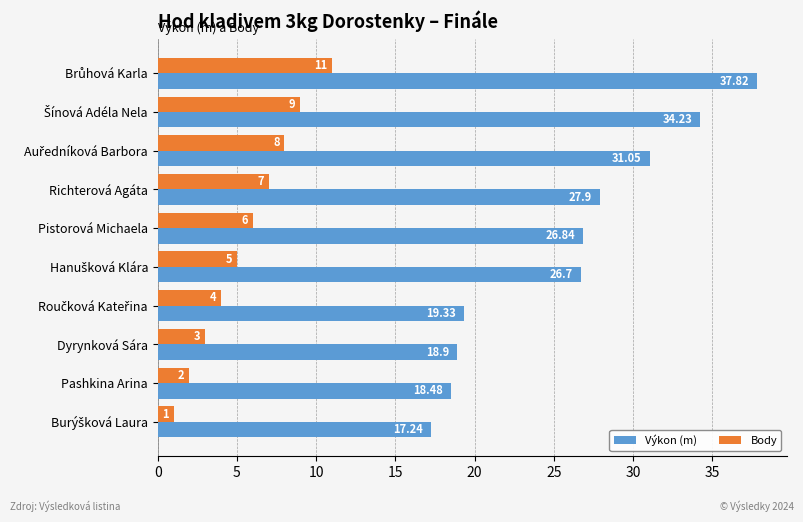

What is the minimum value shown in the chart?

1.0